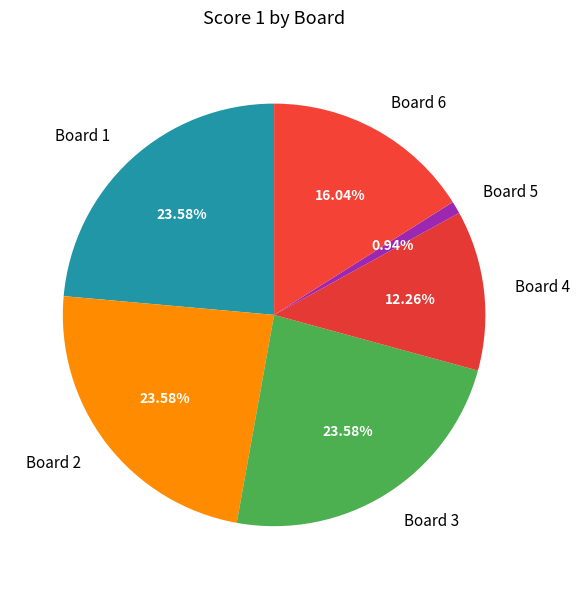

What percentage is the Board 6 slice, to the nearest percent?

16%